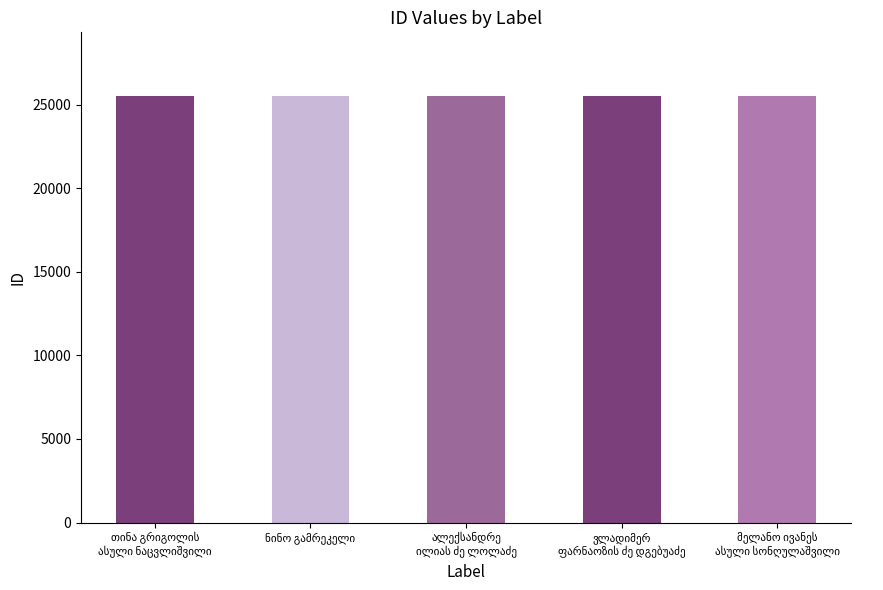

What is the minimum value shown in the chart?

25504